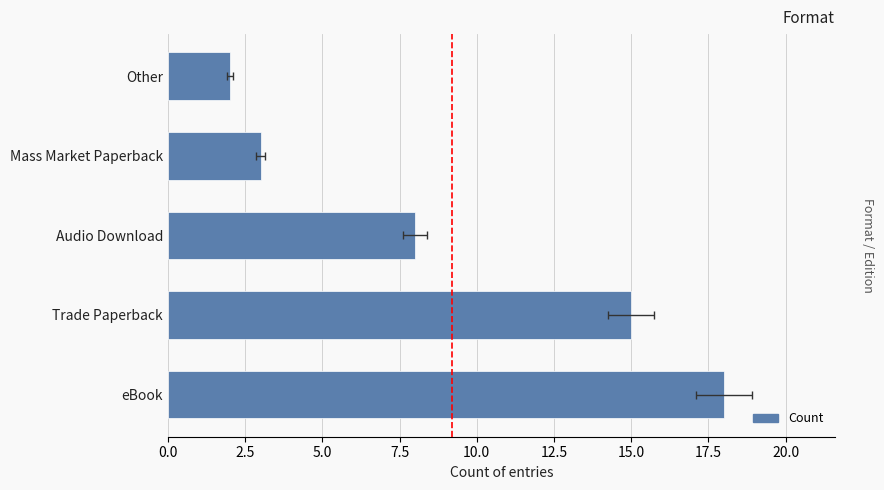

Reading right to left, what are all the values shown in this chart?

2	3	8	15	18